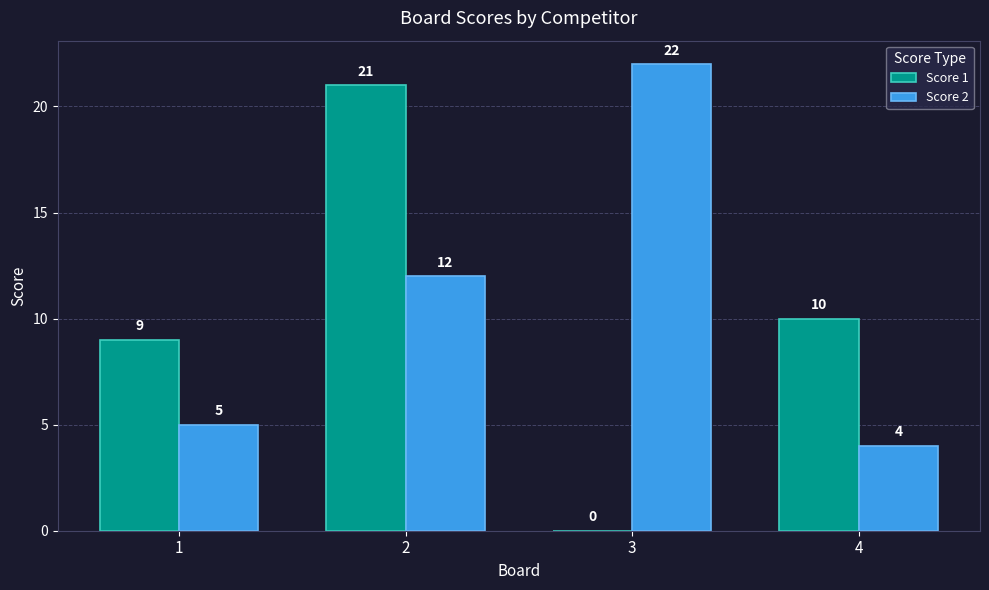

What is the sum of the Score 1 values at 1 and 4?

19